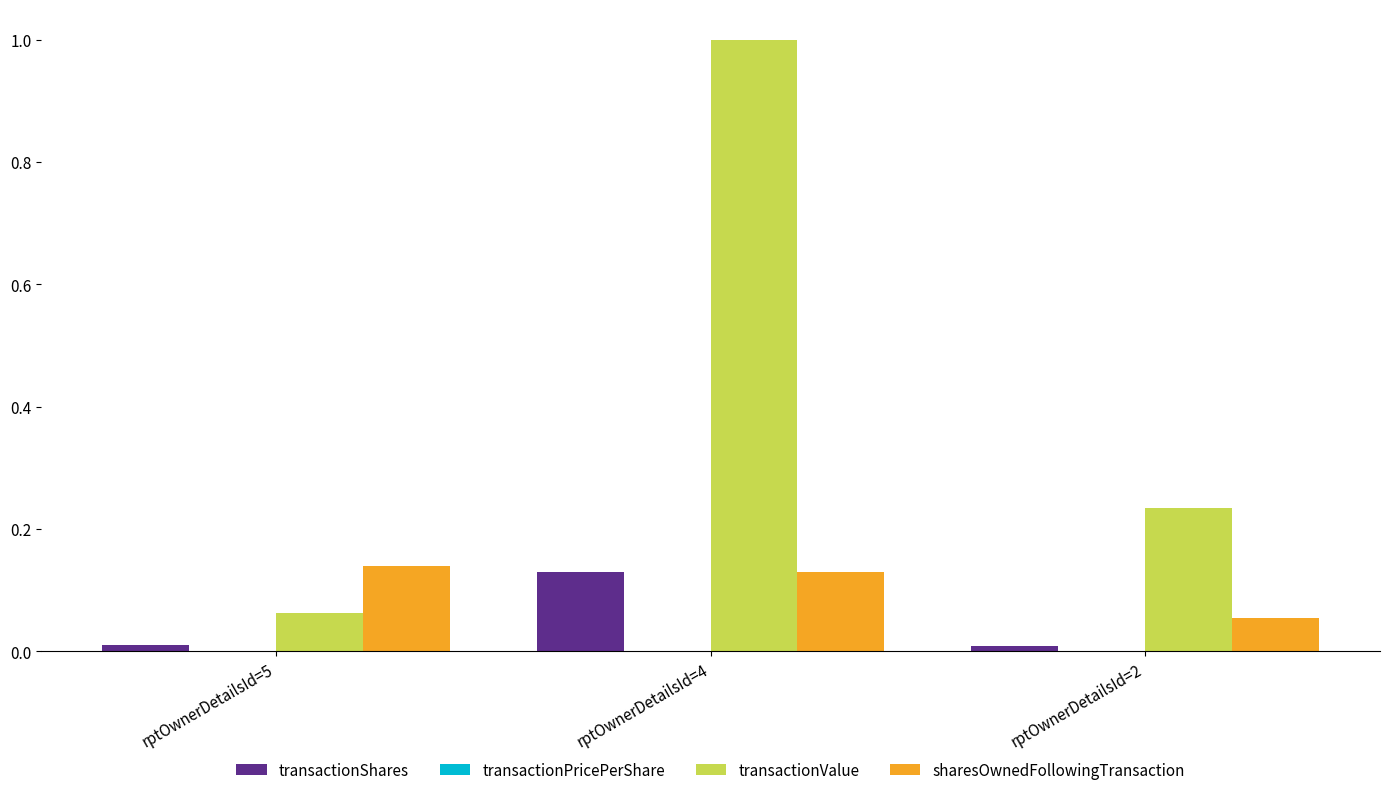

True or false: sharesOwnedFollowingTransaction has a value of 0.0 at rptOwnerDetailsId=2.

False